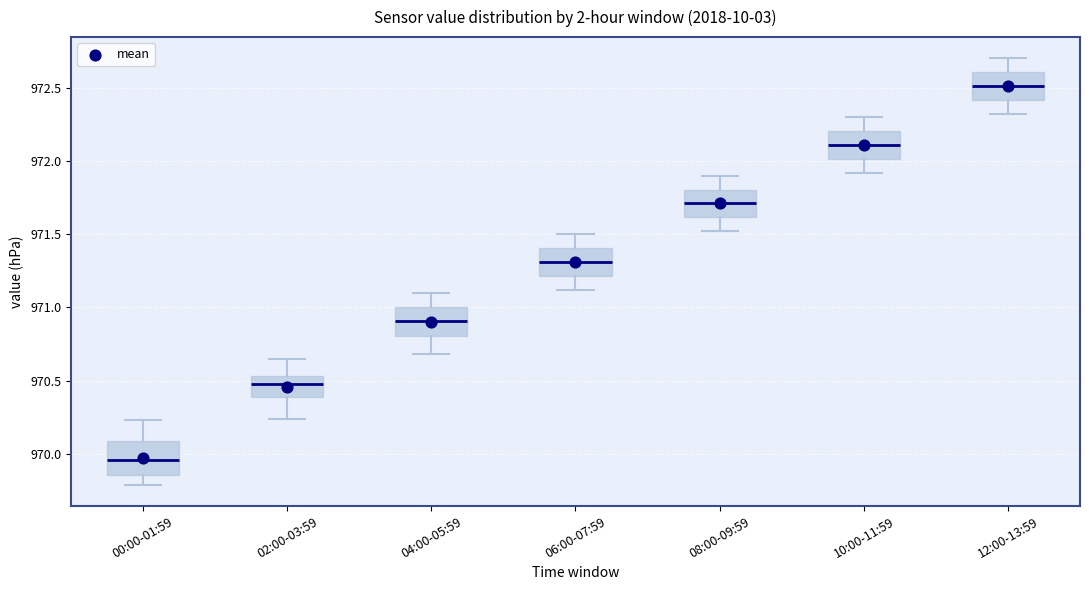

Reading left to right, transcribe this box plot: for each box, give where its median line is, the range the box spans, and where its two whiskers end, as read against the y-axis. The values are not printed on the chart, so give them approximately, as read against the axis.

00:00-01:59: median 969.95, box 969.85 to 970.10, whiskers 969.80 to 970.25
02:00-03:59: median 970.50, box 970.40 to 970.55, whiskers 970.25 to 970.65
04:00-05:59: median 970.90, box 970.80 to 971.00, whiskers 970.70 to 971.10
06:00-07:59: median 971.30, box 971.20 to 971.40, whiskers 971.10 to 971.50
08:00-09:59: median 971.70, box 971.60 to 971.80, whiskers 971.50 to 971.90
10:00-11:59: median 972.10, box 972.00 to 972.20, whiskers 971.90 to 972.30
12:00-13:59: median 972.50, box 972.40 to 972.60, whiskers 972.30 to 972.70